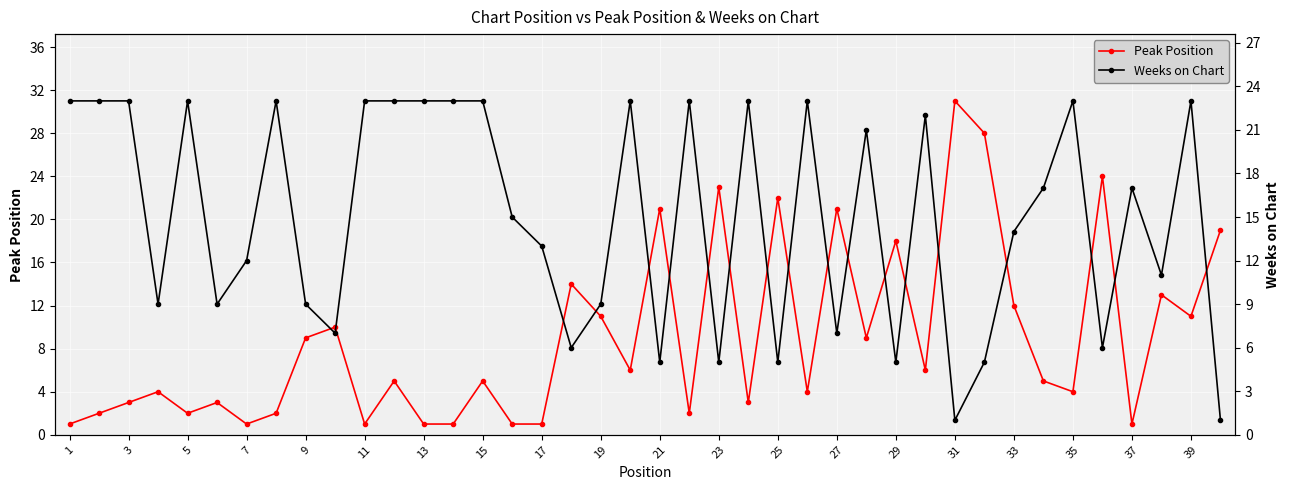

What are all the series names shown in the legend?

Peak Position, Weeks on Chart